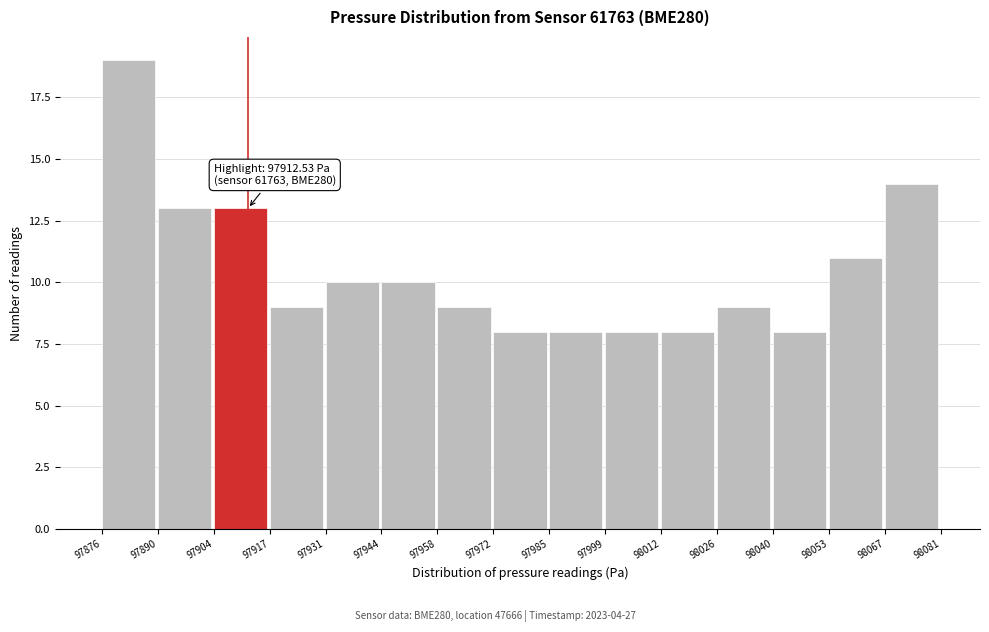

Over which range of the x-axis is the bar tallest?

97876 to 97890